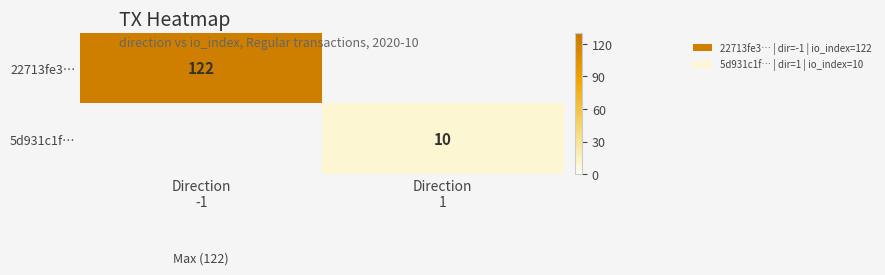

Rank the categories by 22713fe3… value from highest to lowest.

Direction -1, Direction 1